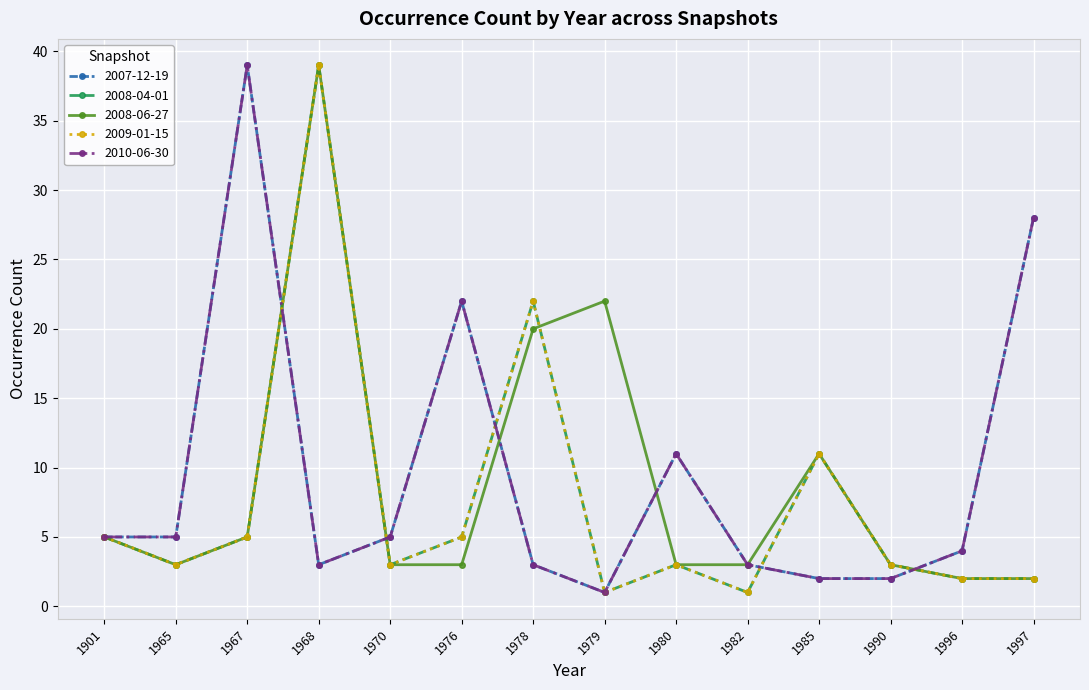

Does the chart have visible grid lines?

Yes